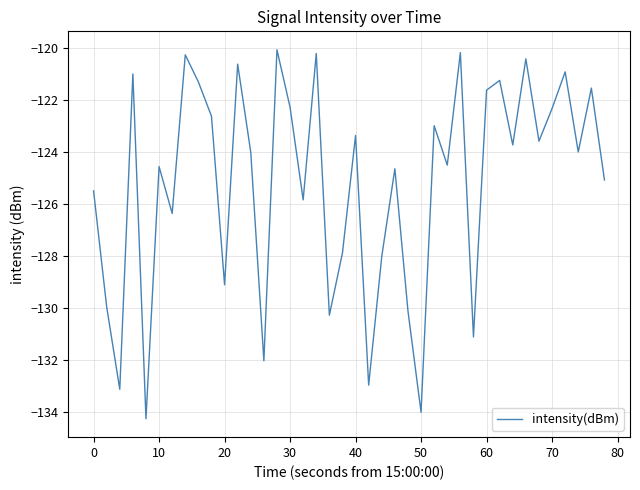

What is the maximum value shown in the chart?

-120.1